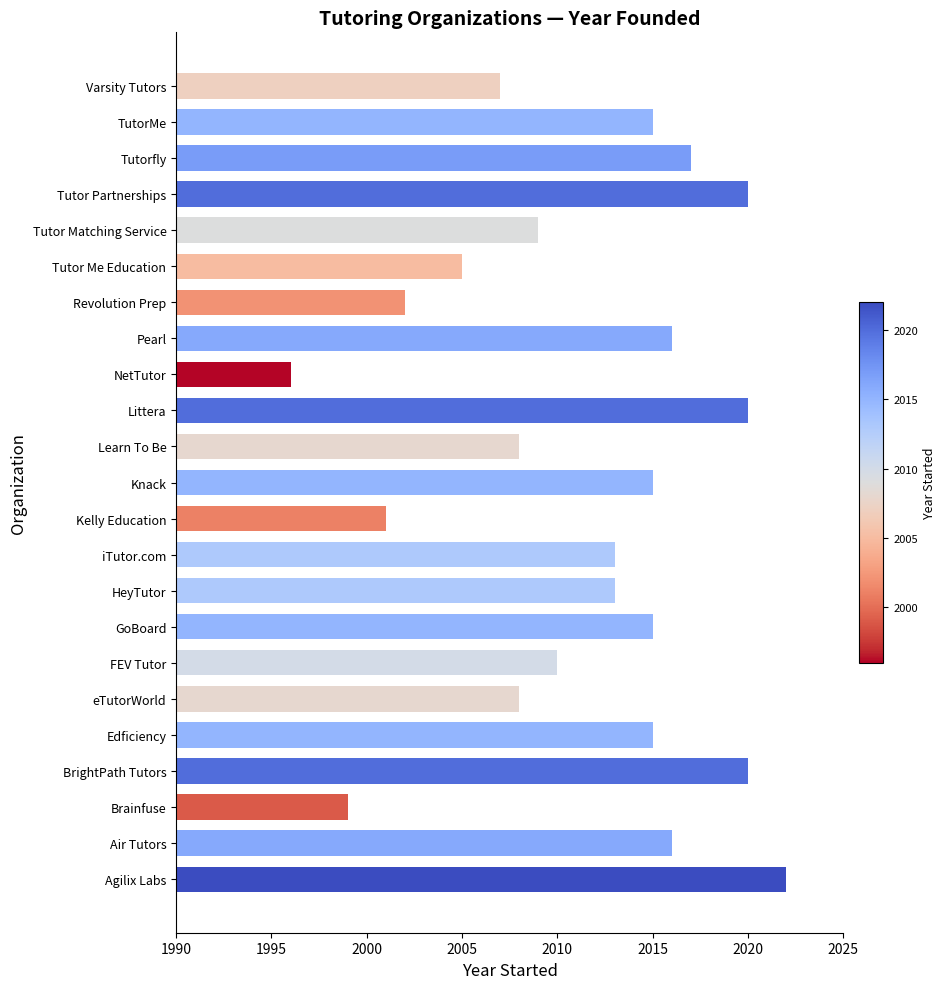

What is the approximate value at Littera?

2020